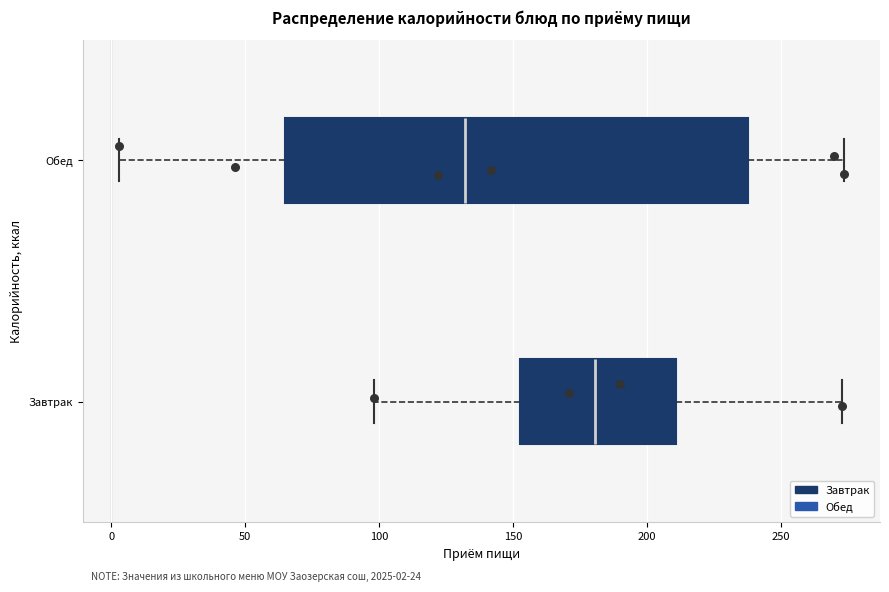

Which box is the widest, from its left edge to its right edge?

Обед